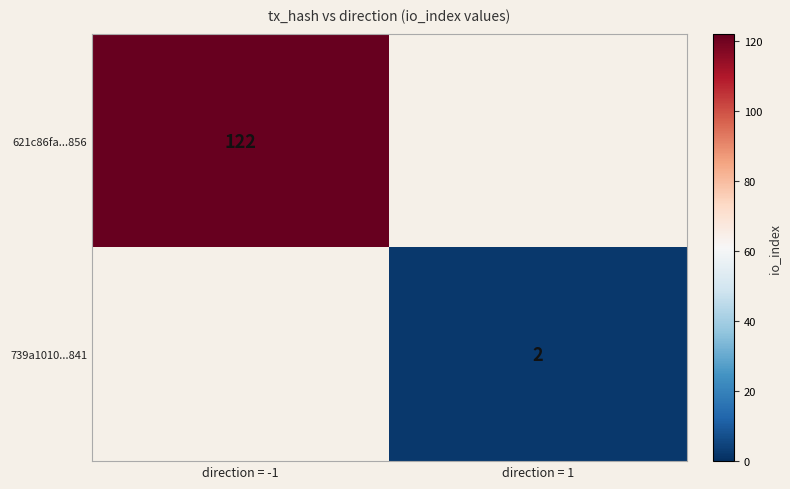

The value of 621c86fa...856 at direction = -1 is 122.0. True or false?

True